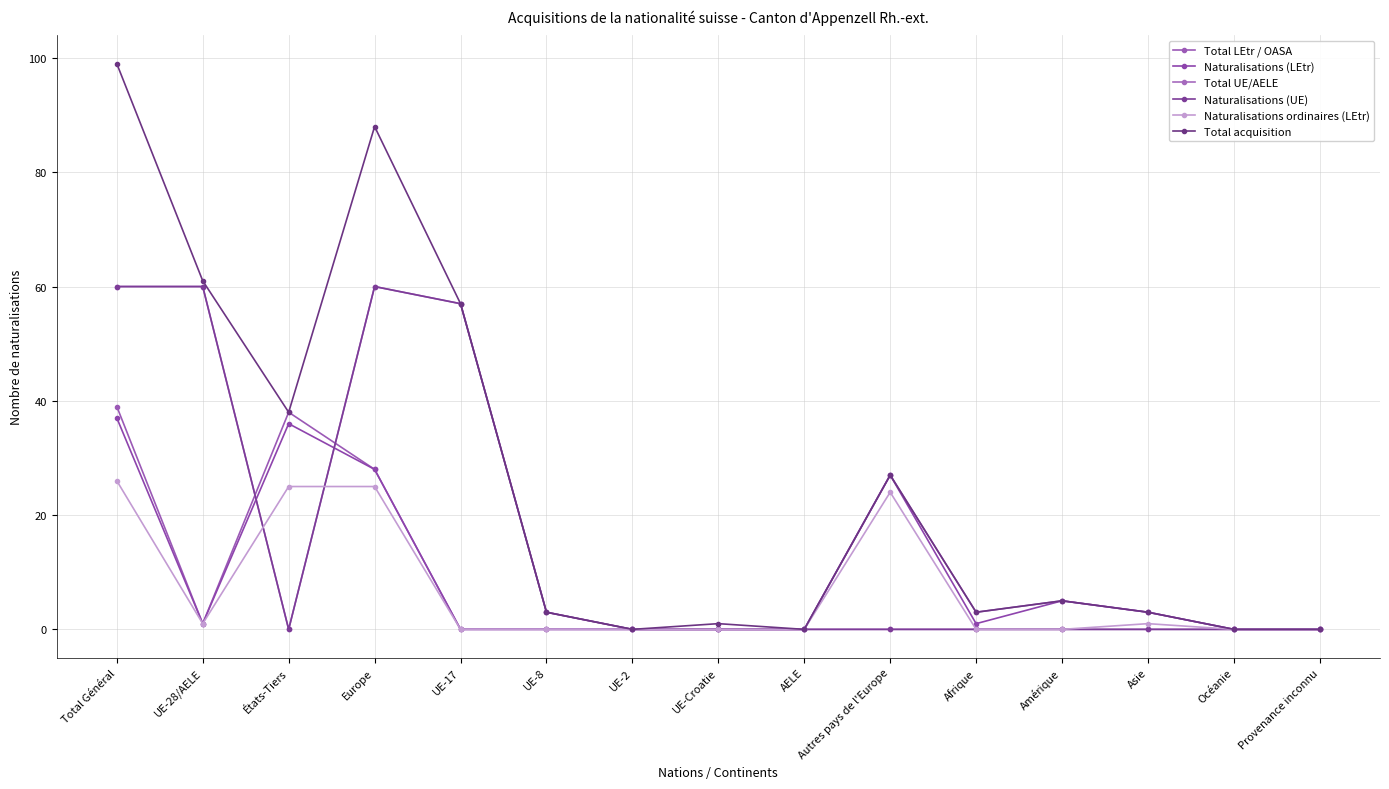

What is the difference between the maximum and minimum values in the Total acquisition series?

99